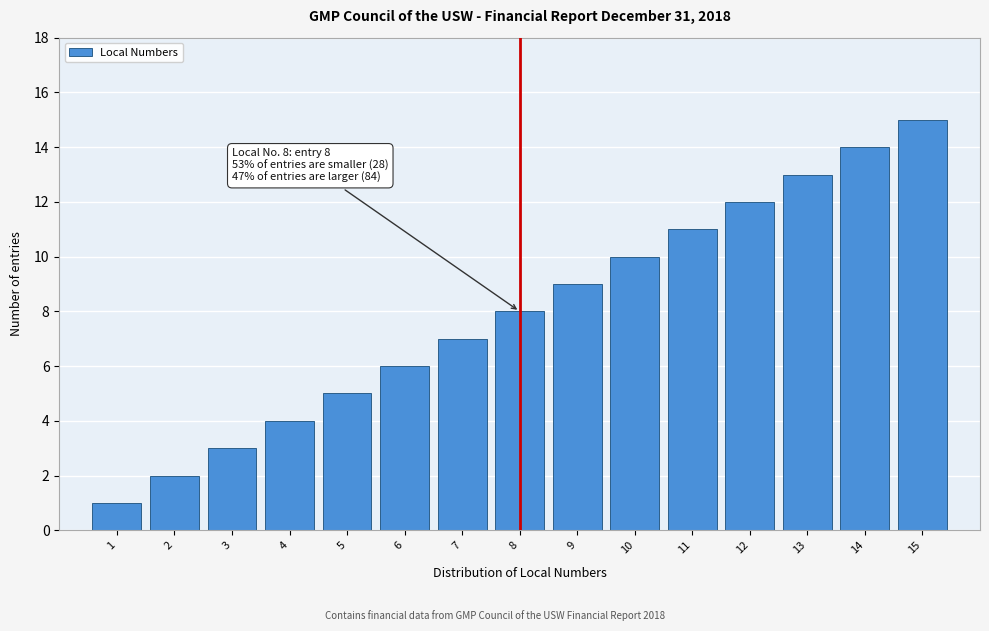

The value at 8 is 8. True or false?

True